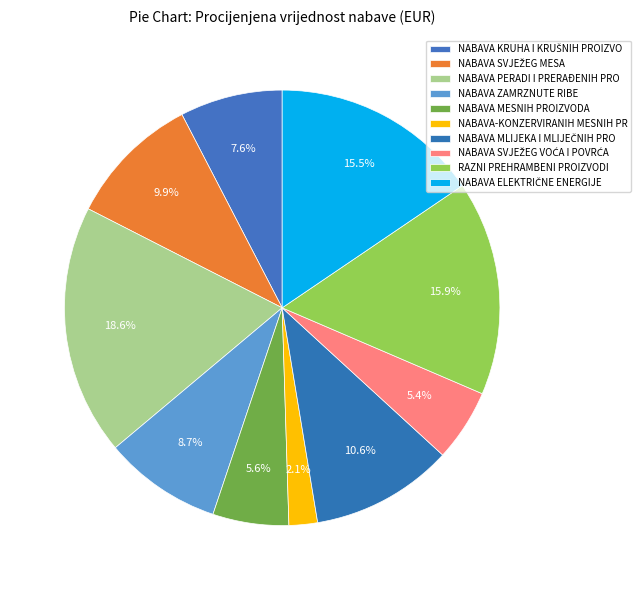

Rank the categories by value from highest to lowest.

NABAVA PERADI I PRERAĐENIH PROIZVODA, RAZNI PREHRAMBENI PROIZVODI, NABAVA ELEKTRIČNE ENERGIJE, NABAVA MLIJEKA I MLIJEČNIH PROIZVODA, NABAVA SVJEŽEG MESA, NABAVA ZAMRZNUTE RIBE, NABAVA KRUHA I KRUŠNIH PROIZVODA, NABAVA MESNIH PROIZVODA, NABAVA SVJEŽEG VOĆA I POVRĆA, NABAVA-KONZERVIRANIH MESNIH PROIZVODA